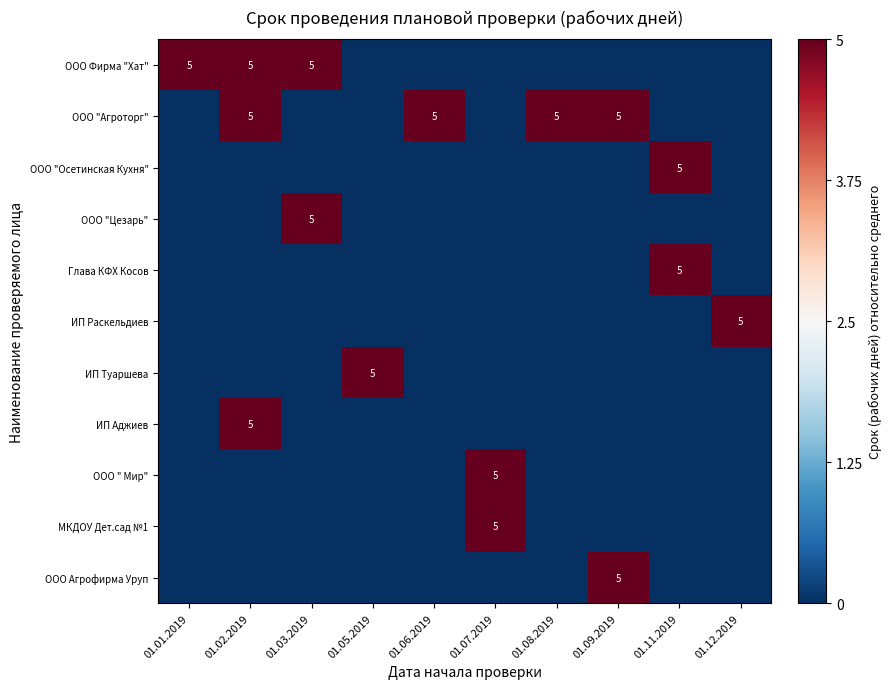

How many distinct data groups are displayed?

11